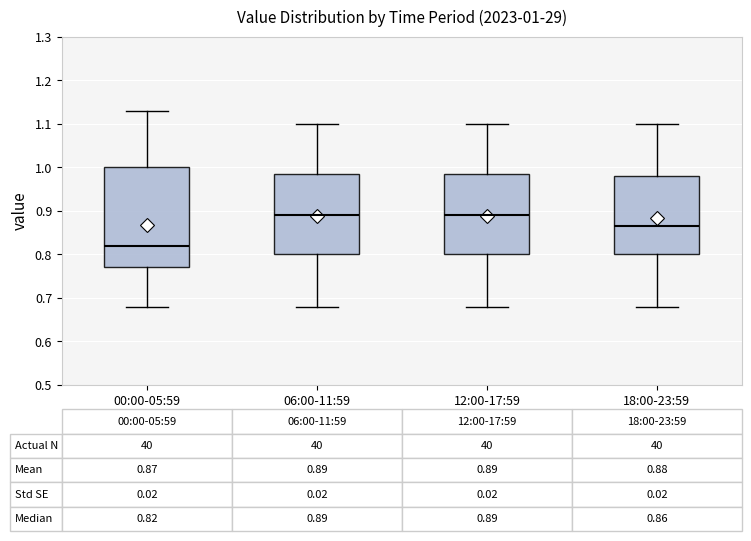

Which box's median line is the lowest?

00:00-05:59